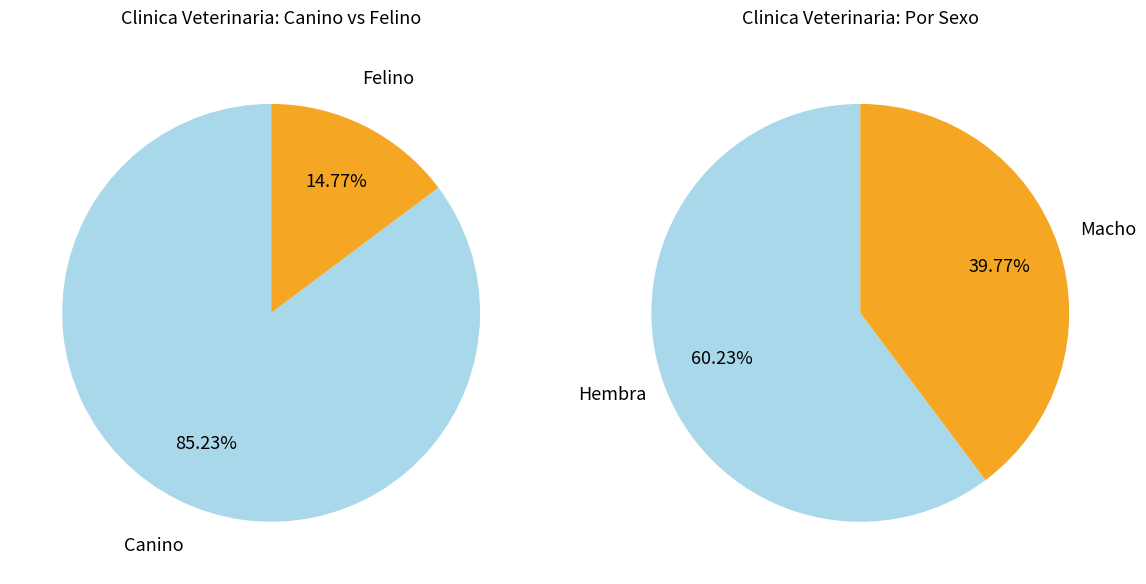

What is the change in value from Felino Hembra to Felino Macho?

-3